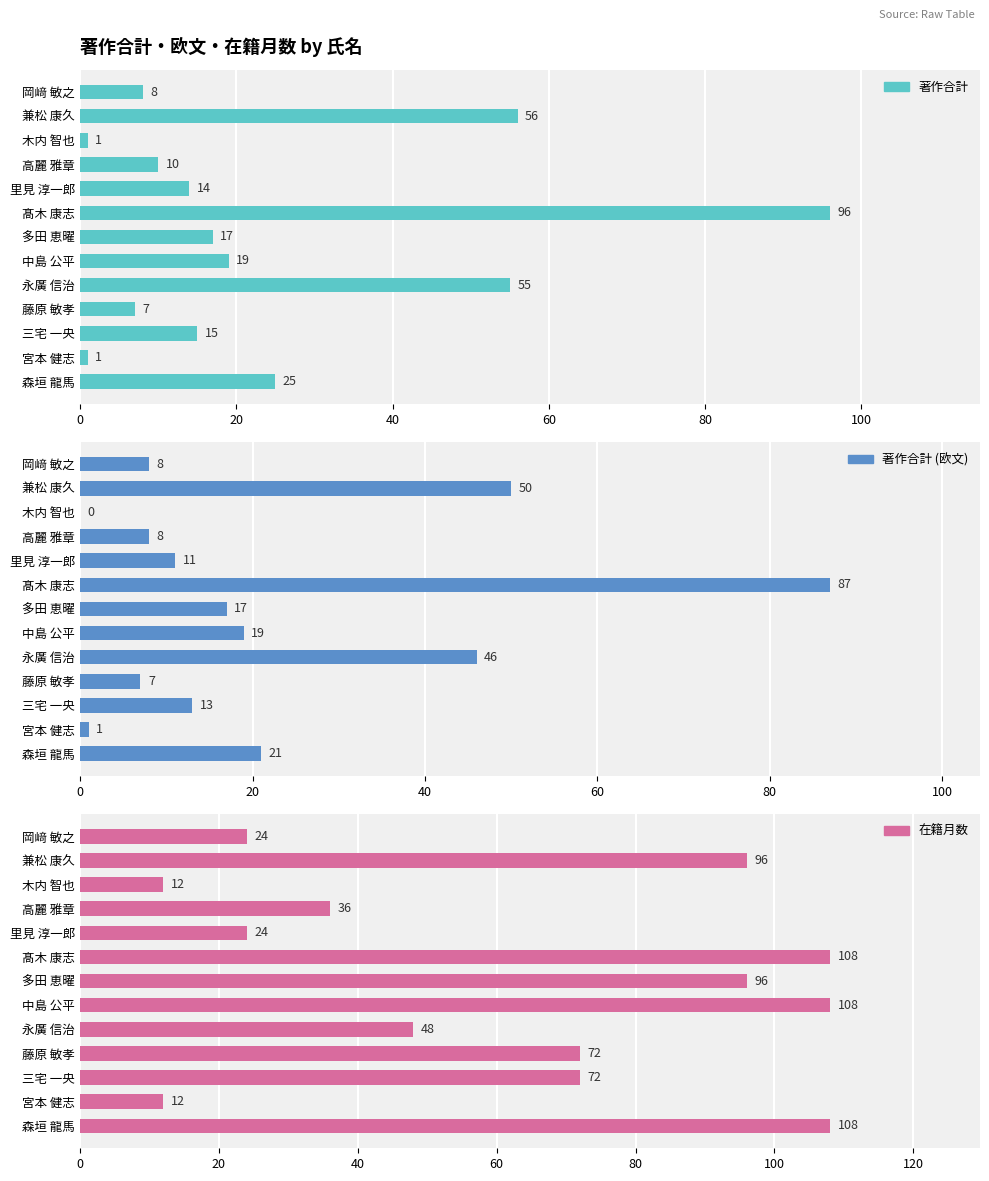

Which series has the largest total across all categories?

在籍月数